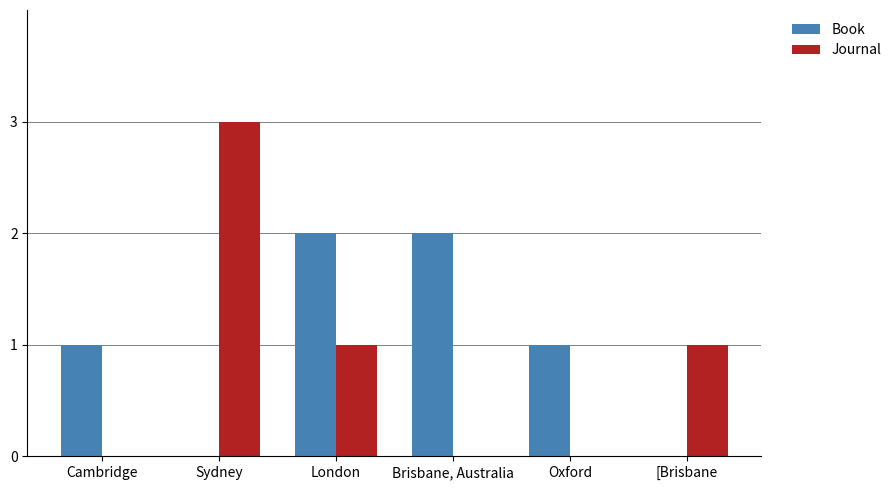

Count the Book values in the range 0 to 2.

6